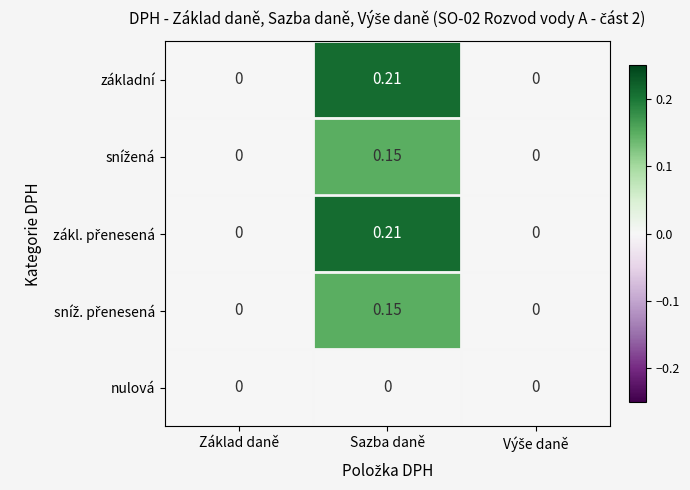

How many data points does each series have?

3